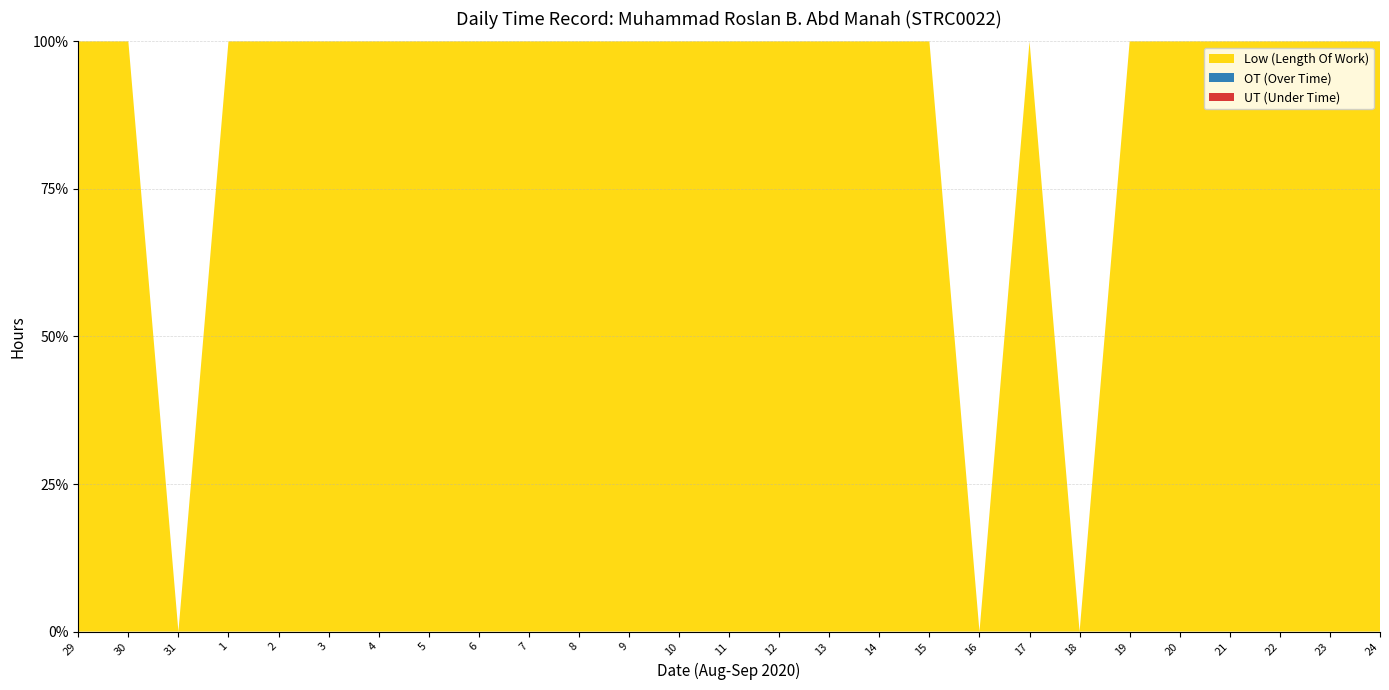

Reading left to right, what are all the values shown in this chart?

Low: 11.3	9.6	0.0	11.2	11.2	11.1	11.2	11.4	9.6	11.1	11.1	11.1	14.2	11.5	11.1	9.4	11.2	14.1	0.0	11.2	0.0	11.2	9.8	14.3	11.3	14.2	14.1
OT: 0.0	0.0	0.0	0.0	0.0	0.0	0.0	0.0	0.0	0.0	0.0	0.0	0.0	0.0	0.0	0.0	0.0	0.0	0.0	0.0	0.0	0.0	0.0	0.0	0.0	0.0	0.0
UT: 0.0	0.0	0.0	0.0	0.0	0.0	0.0	0.0	0.0	0.0	0.0	0.0	0.0	0.0	0.0	0.0	0.0	0.0	0.0	0.0	0.0	0.0	0.0	0.0	0.0	0.0	0.0